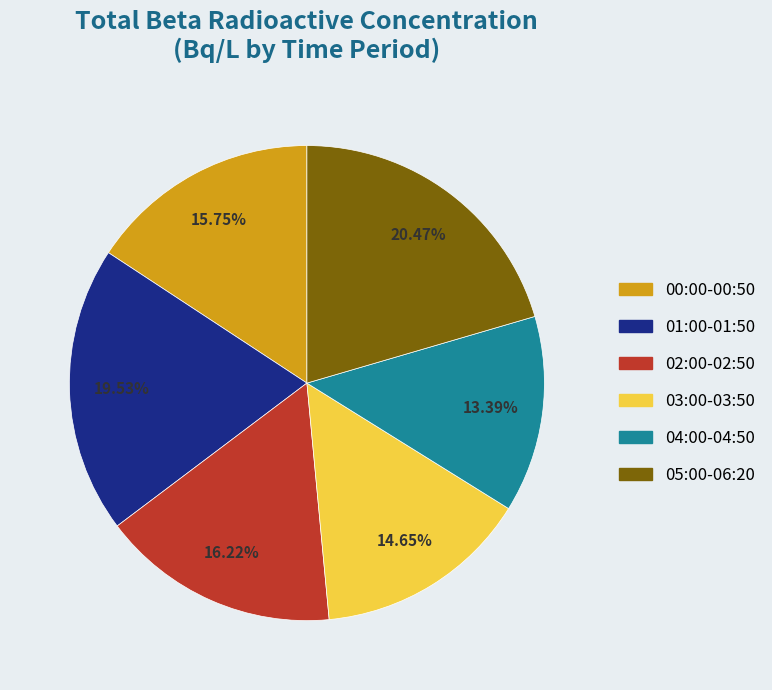

Is there a majority slice in this chart?

No